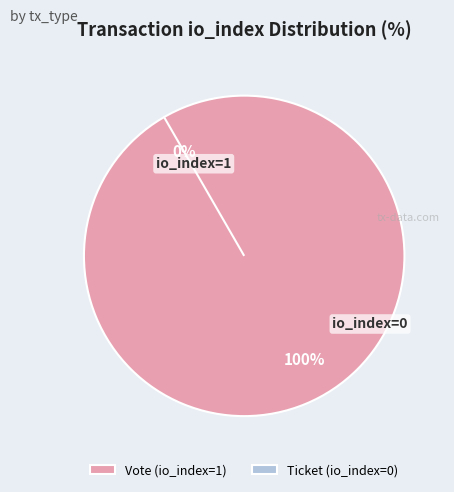

Rank the categories by value from lowest to highest.

Ticket (io_index=0), Vote (io_index=1)